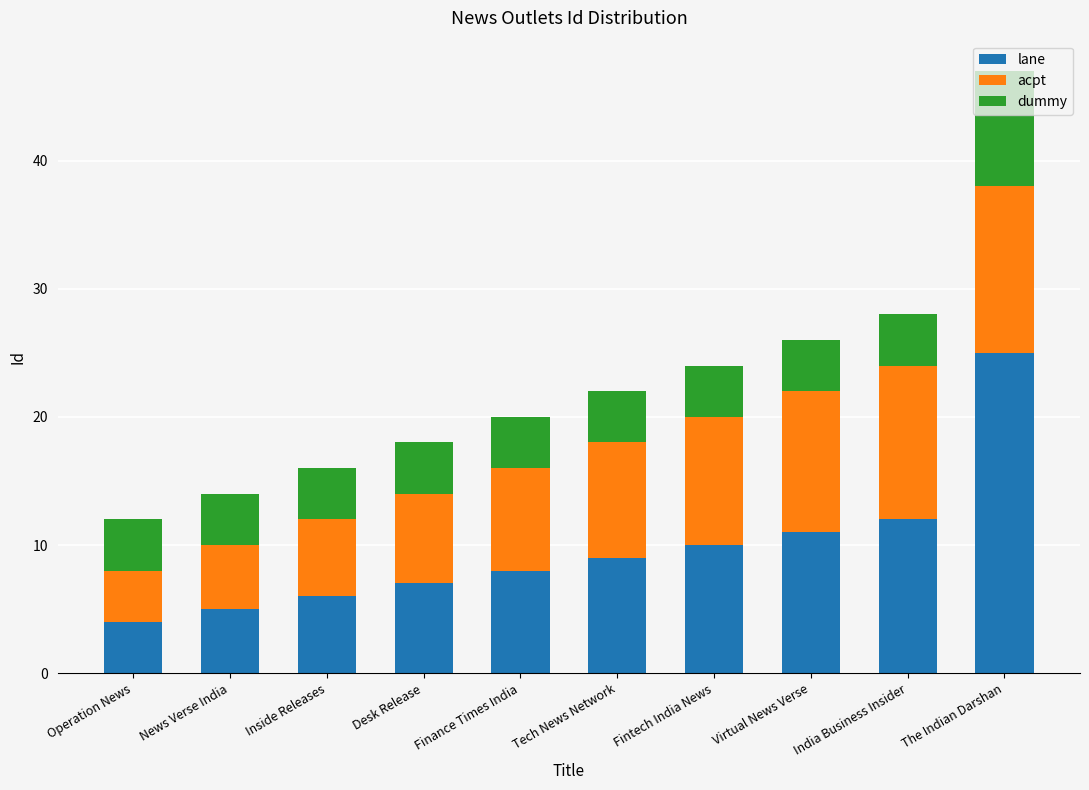

What is the maximum value for lane?

25